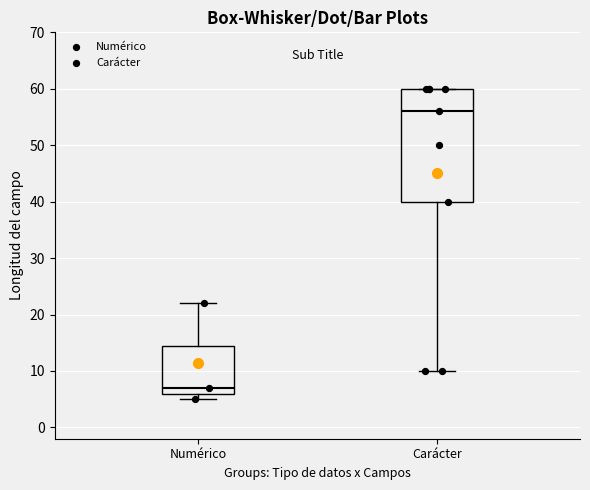

Reading left to right, read every box against the y-axis: the position of its median line, the range the box covers, and the ends of its whiskers. The values are not printed on the chart, so give them approximately, as read against the axis.

Numérico: median 7, box 6 to 15, whiskers 5 to 22
Carácter: median 56, box 40 to 60, whiskers 10 to 60